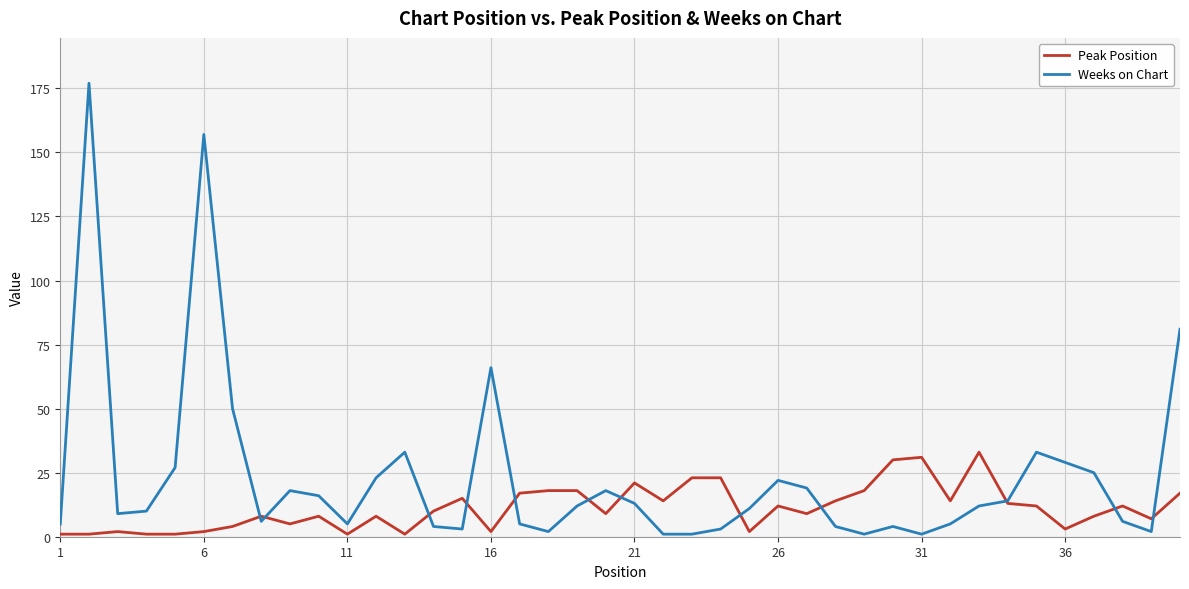

Does the chart display data point markers on the line(s)?

No